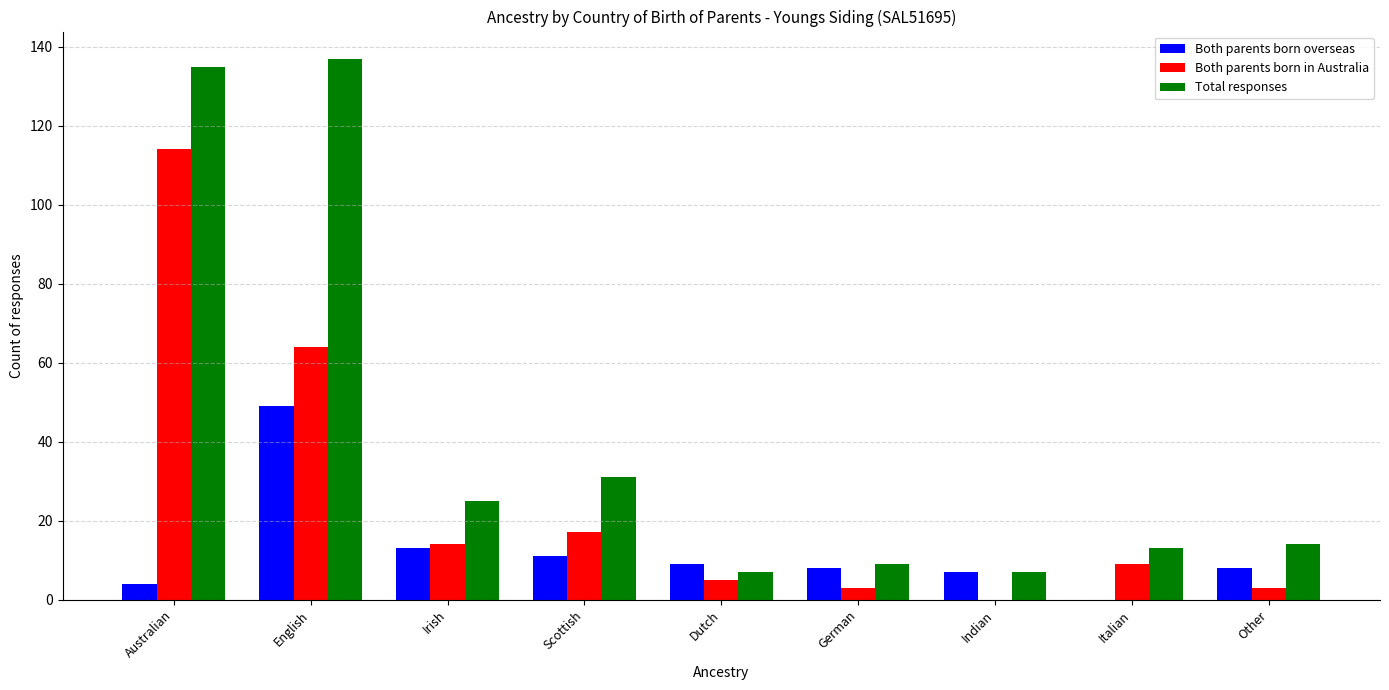

The Total responses series shows 7 at Dutch. True or false?

True